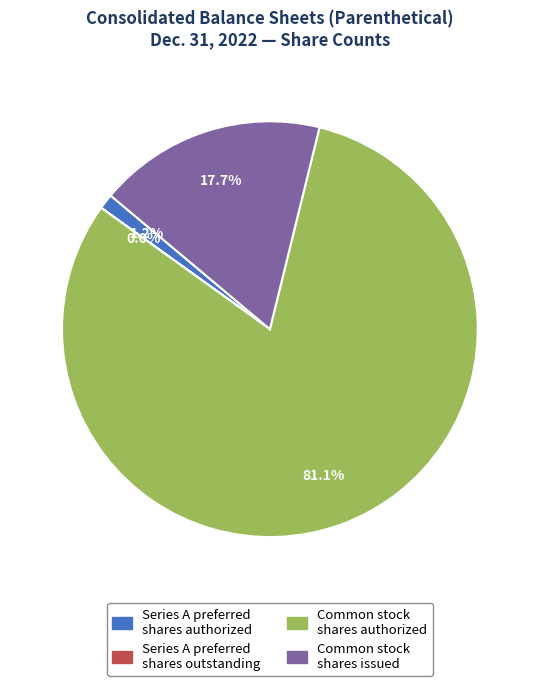

Is there any slice that represents more than half of the pie?

Yes